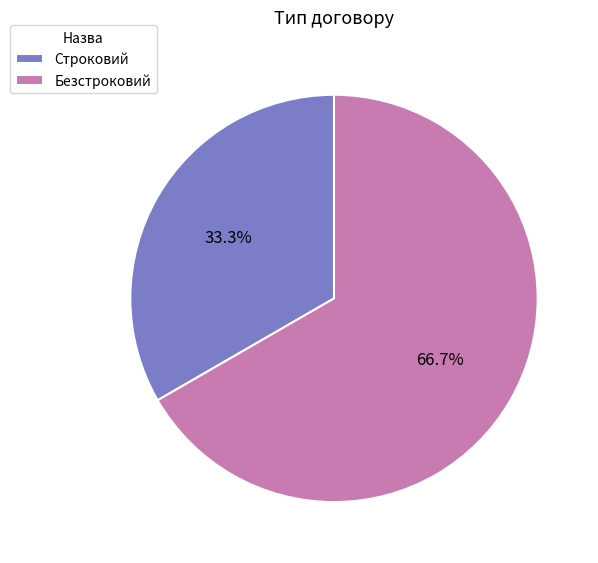

Count the number of slices in the pie.

2